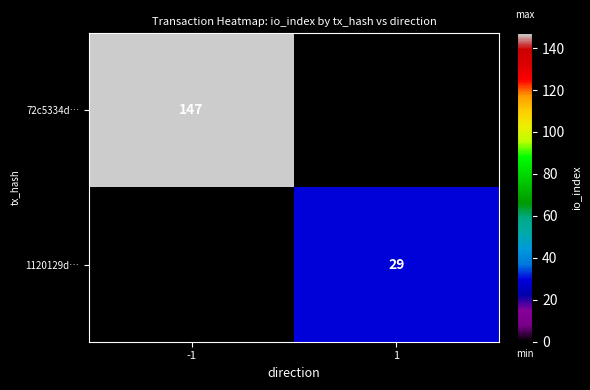

True or false: 72c5334d… has a value of 61 at -1.

False